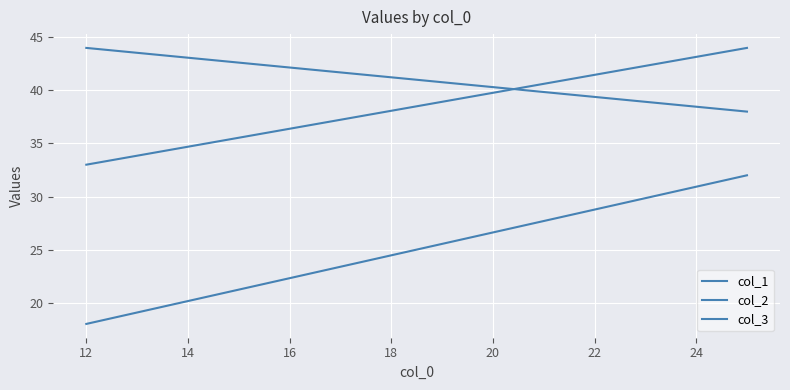

What are all the series names shown in the legend?

col_1, col_2, col_3